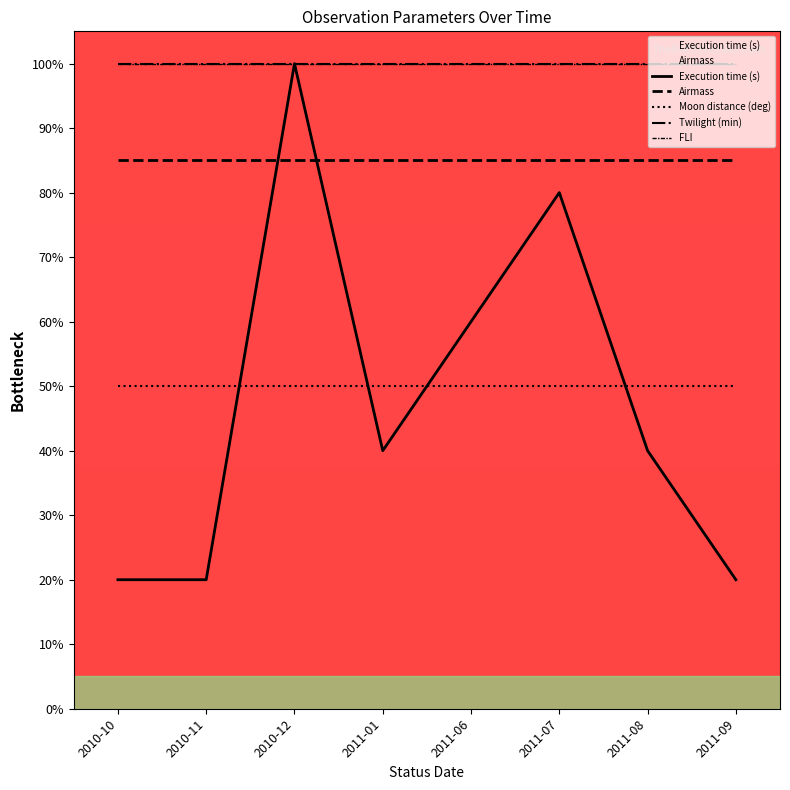

List the series in order of their peak value, highest first.

Execution time (s), Twilight (min), FLI, Airmass, Moon distance (deg)